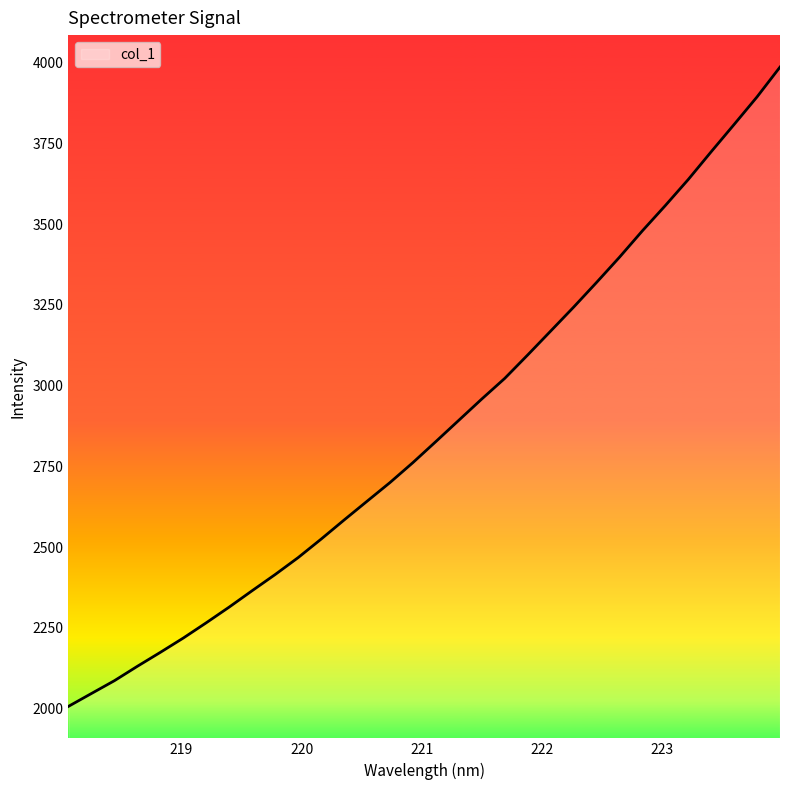

What is the maximum value shown in the chart?

3985.8